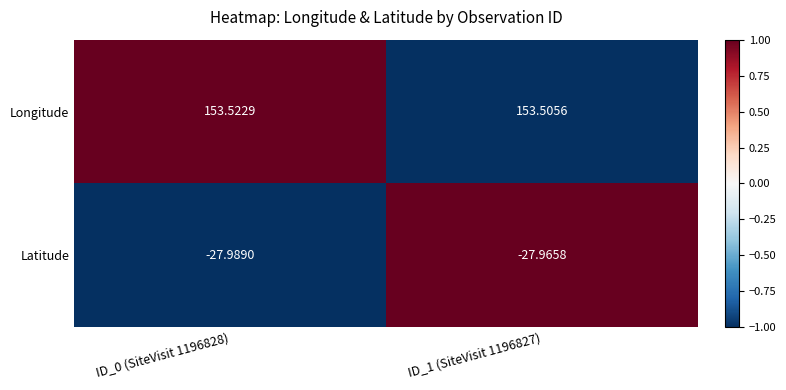

At which category is the sum across all series the highest?

ID_1 (SiteVisit 1196827)